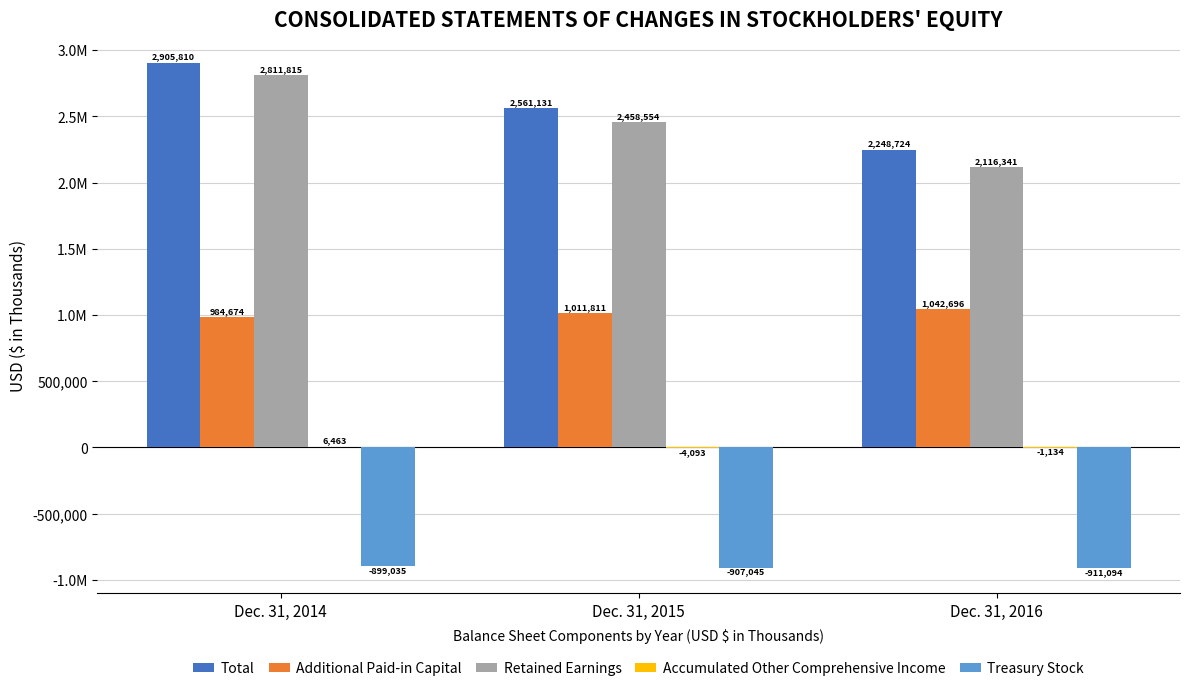

The Retained Earnings series shows 2116341 at Dec. 31, 2016. True or false?

True